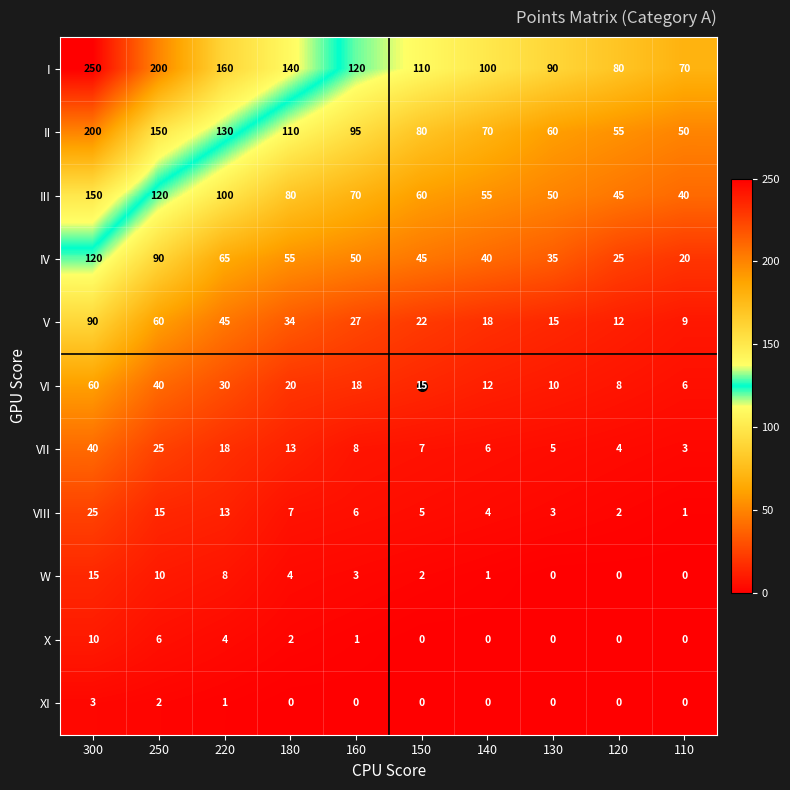

Rank the series by their maximum value, from highest to lowest.

I, II, III, IV, V, VI, VII, VIII, W, X, XI